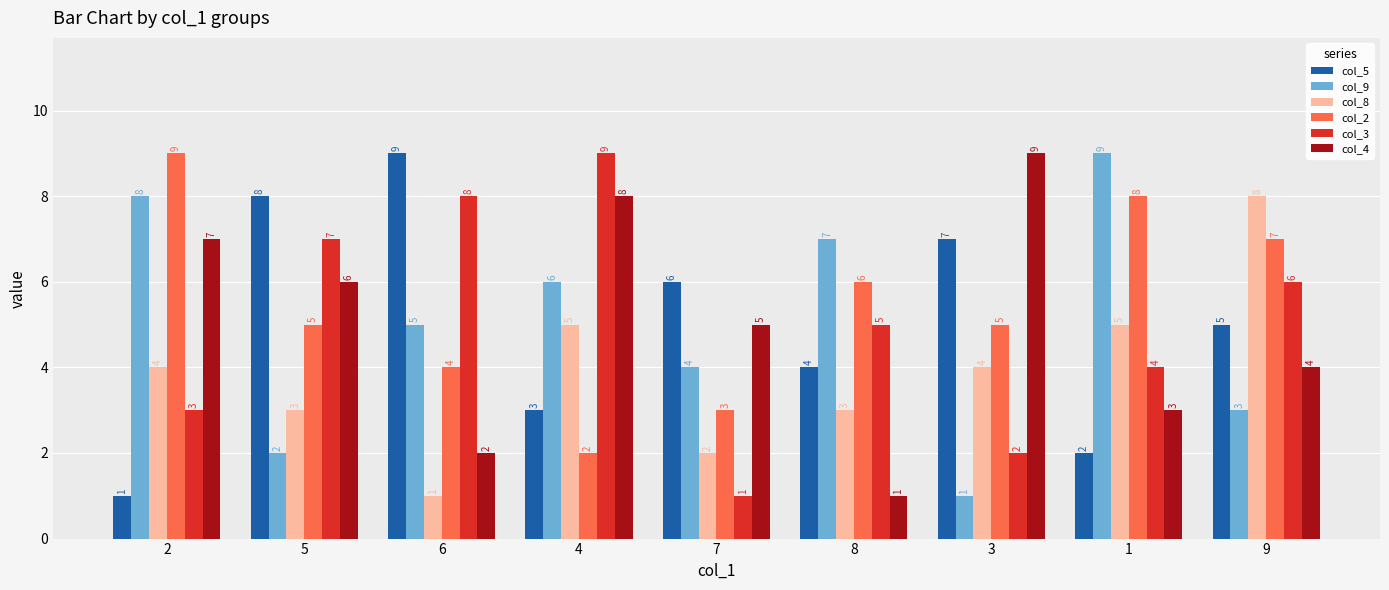

What is the sum of the col_4 values at 2 and 5?

13